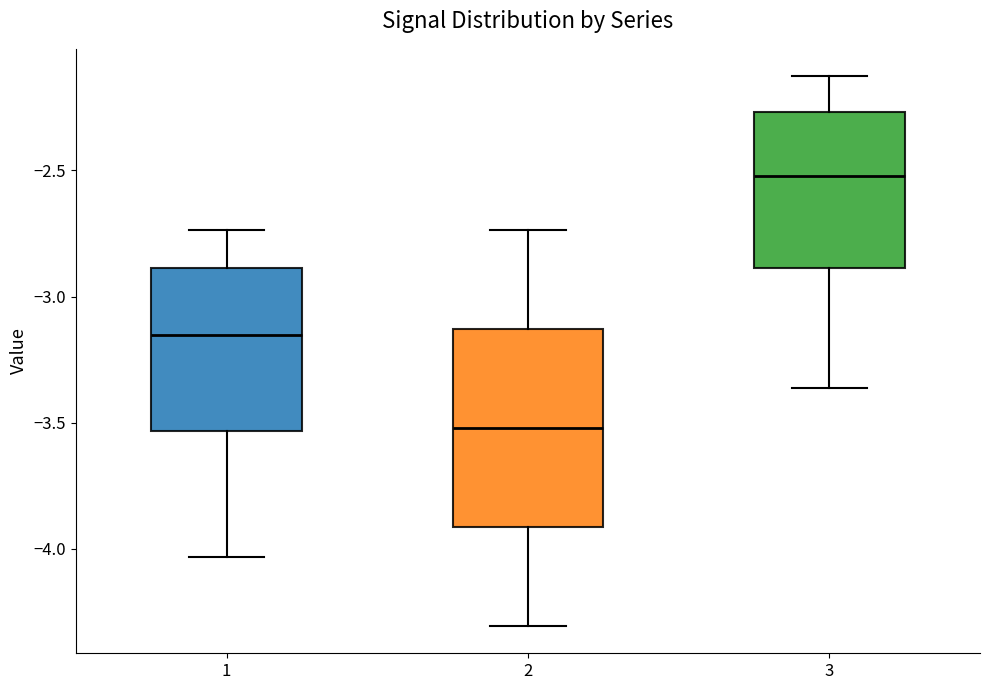

Where is the lower edge of the box at x = 1 on the y-axis? The values are not printed on the chart, so give them approximately, as read against the axis.

-3.55